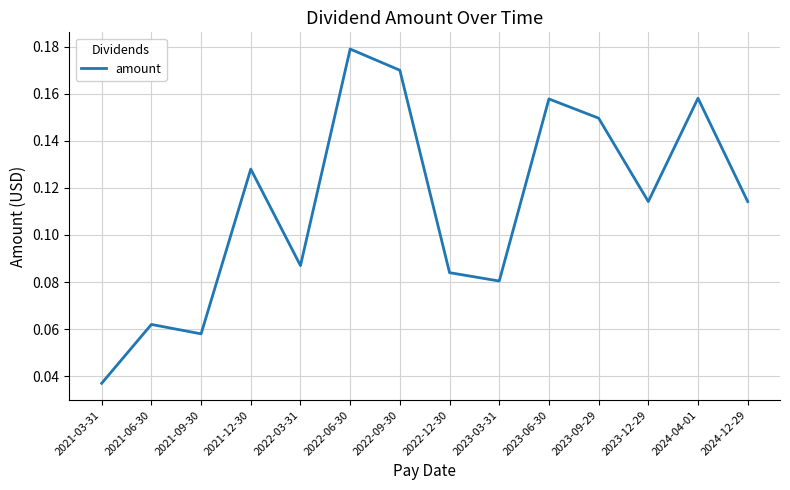

At which label is the value closest to 0?

2021-03-31